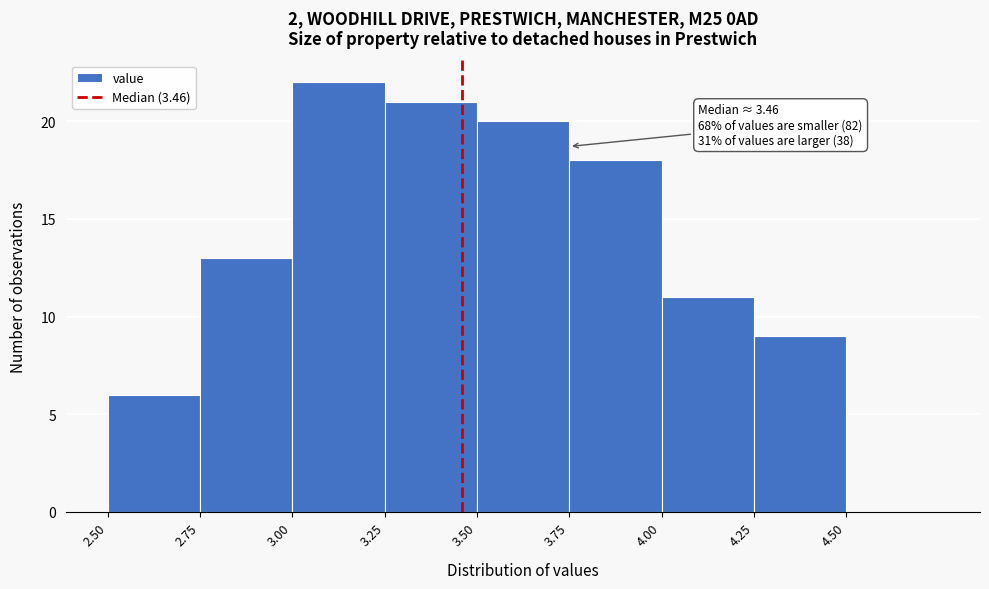

Which range on the x-axis has the tallest bar?

3.00 to 3.25